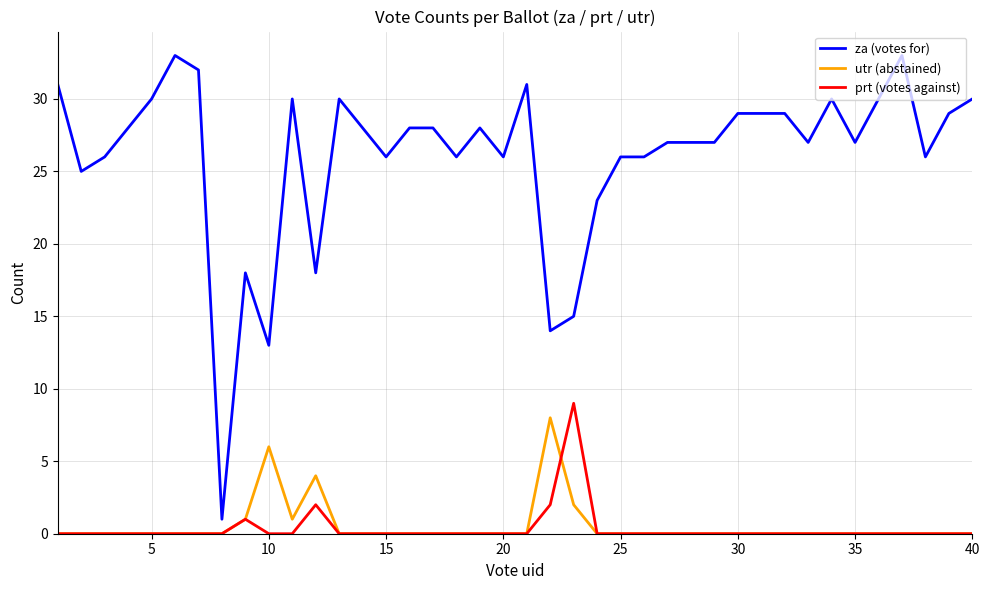

Which series has the largest total across all categories?

za (votes for)